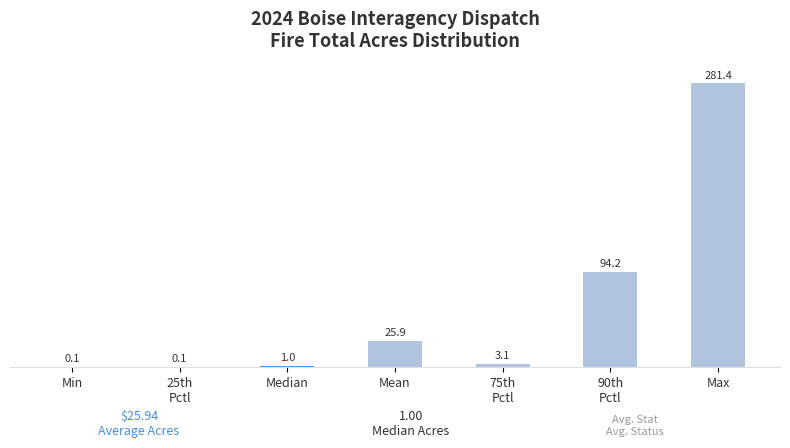

What is the maximum value shown in the chart?

281.4